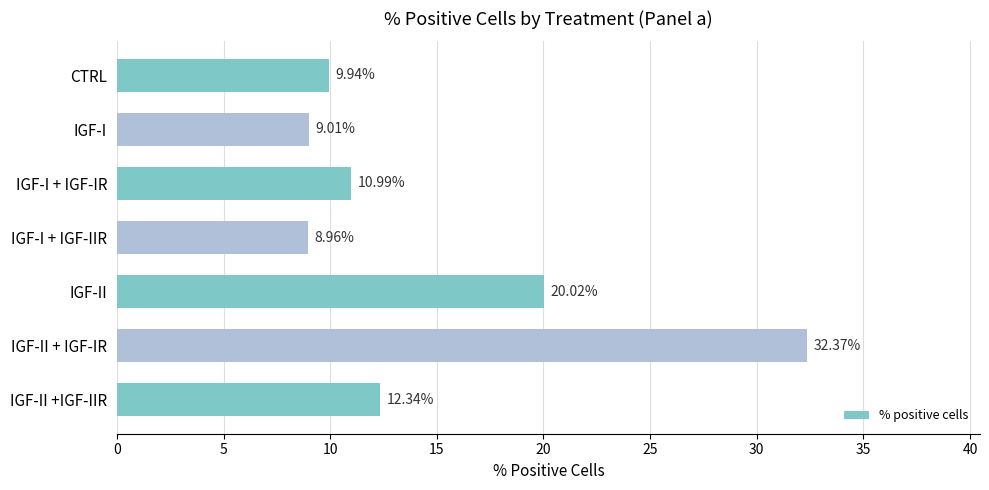

List the labels in order of value, smallest first.

IGF-I + IGF-IIR, IGF-I, CTRL, IGF-I + IGF-IR, IGF-II +IGF-IIR, IGF-II, IGF-II + IGF-IR